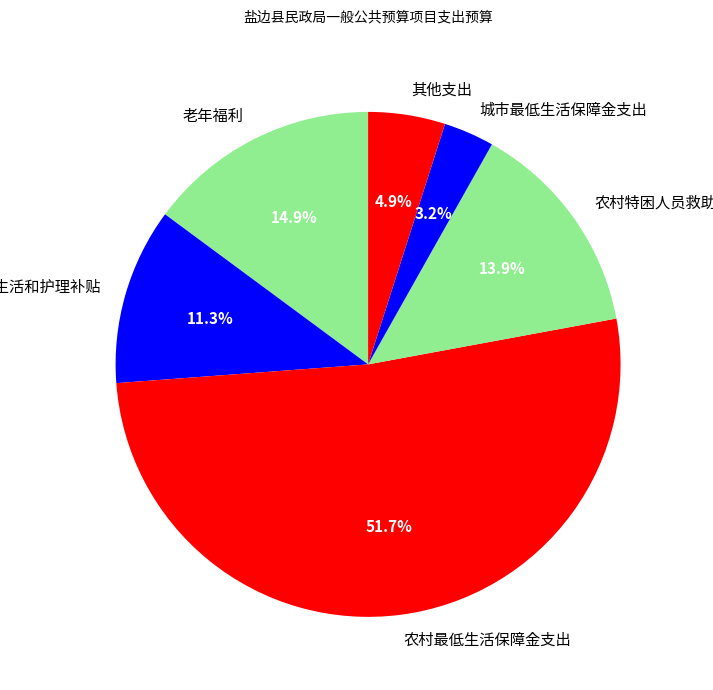

What is the largest slice in the pie chart?

农村最低生活保障金支出